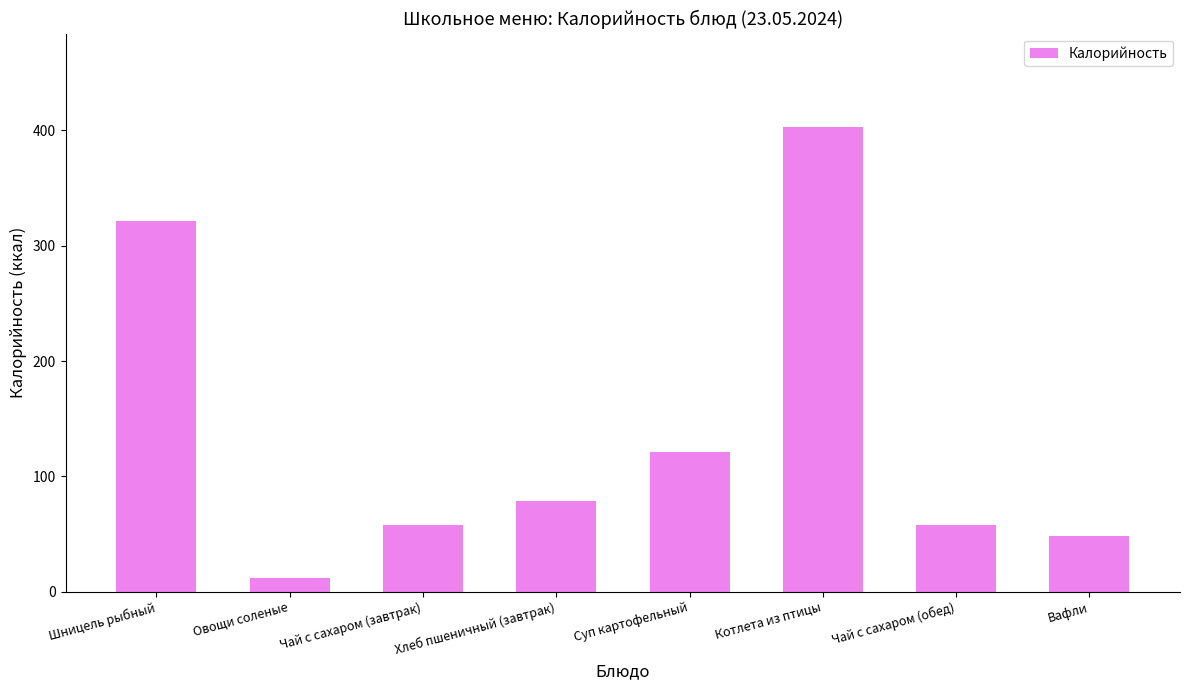

True or false: the data shows 176.7 at Суп картофельный.

False